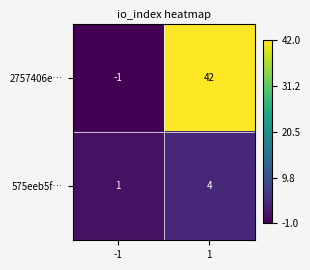

Rank the series at -1 from highest to lowest value.

575eeb5f…, 2757406e…